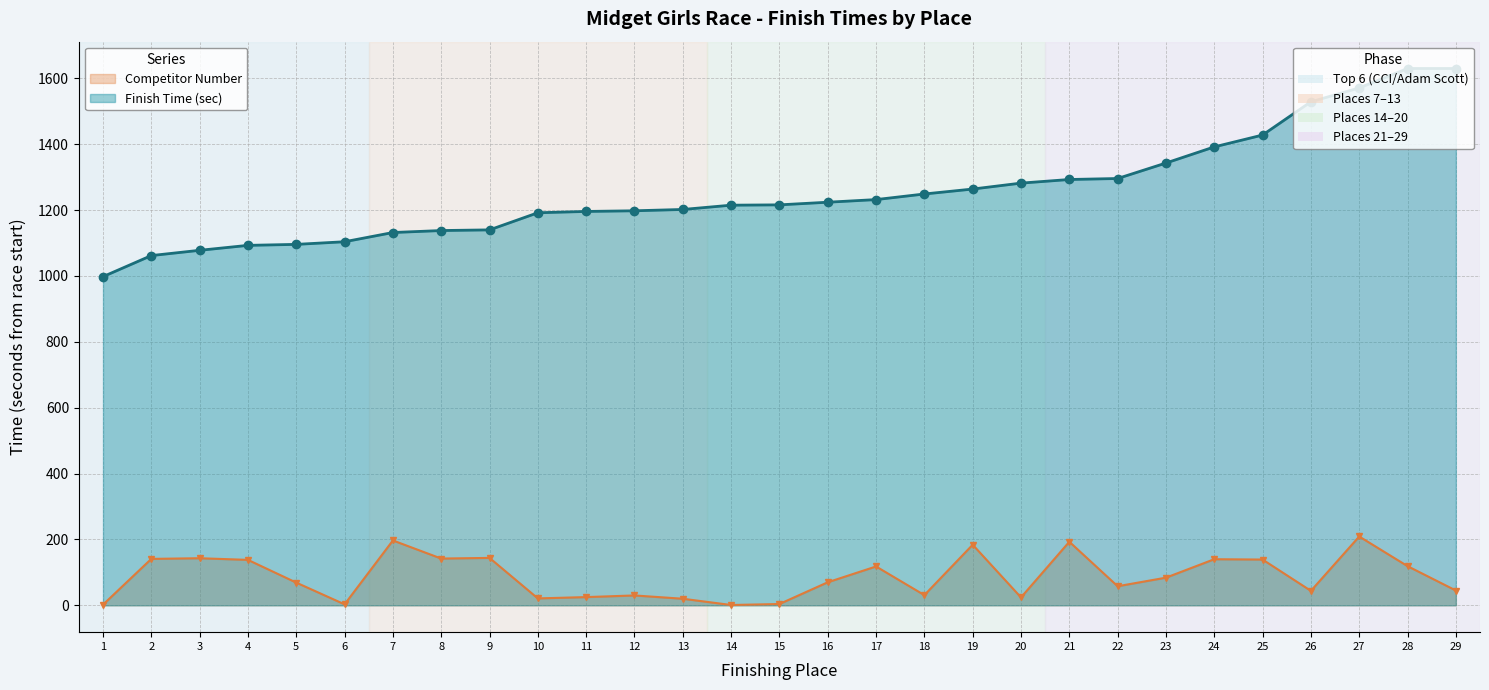

Count the number of values greater than 70.

14